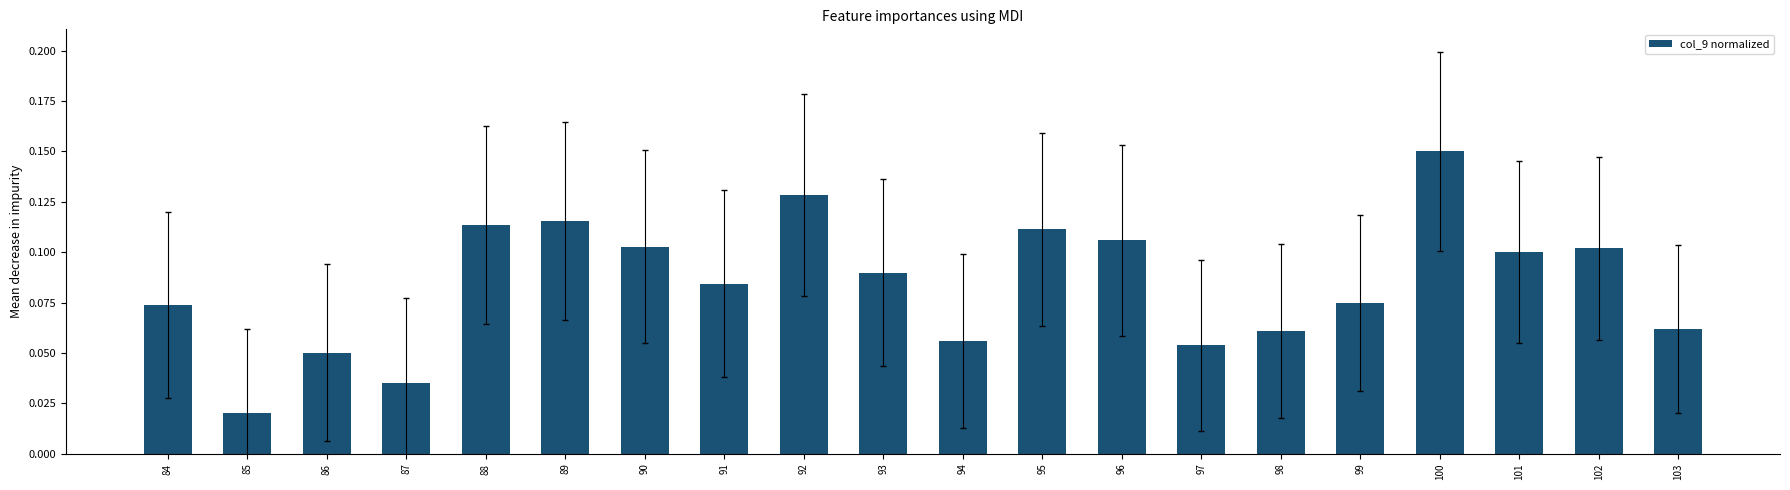

Which has a higher value, 94 or 97?

94